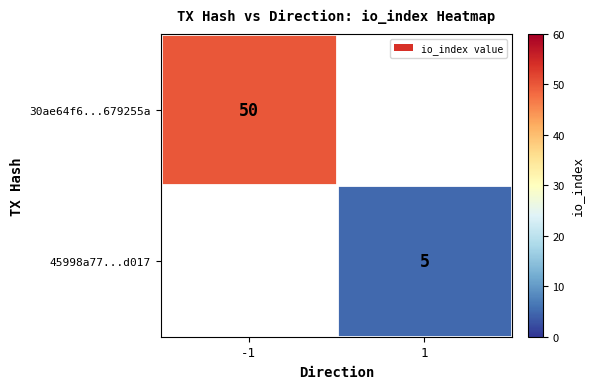

Is it true that 45998a77...d017 equals 5 at 1?

True